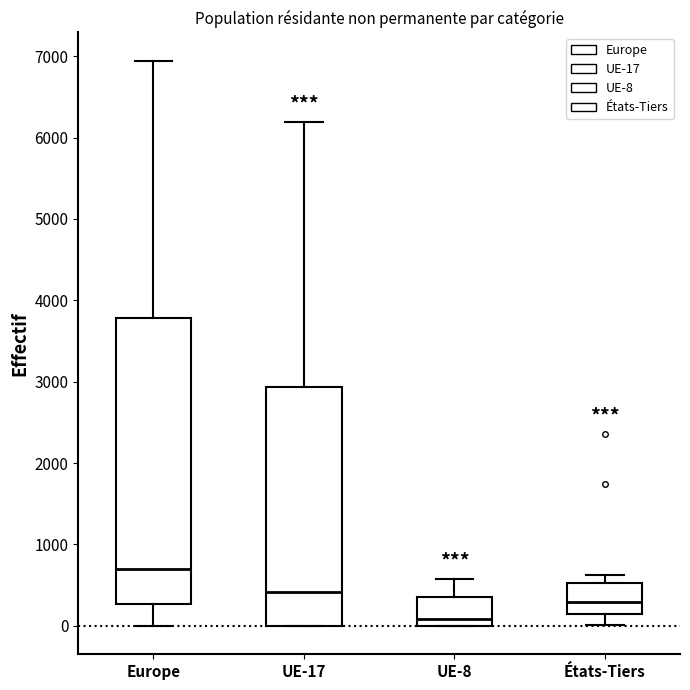

Which box's median line is the highest?

Europe